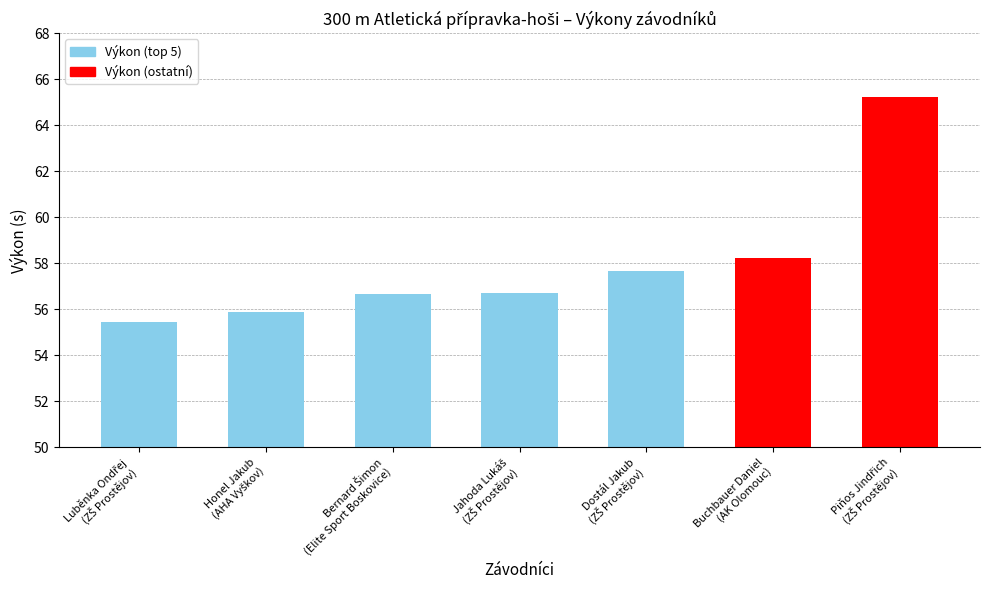

How many bars are there in total?

7